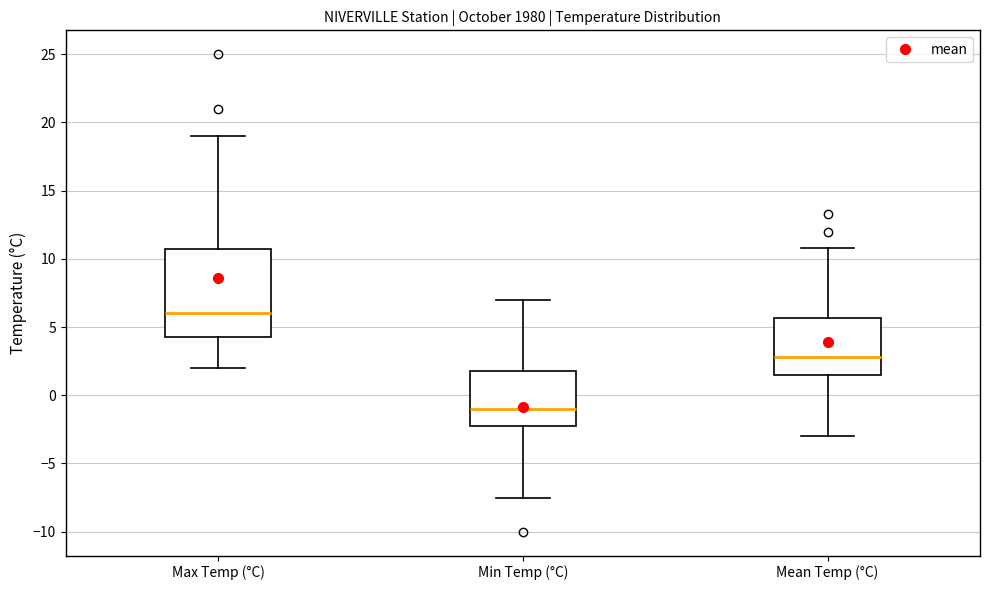

Which box's median line is the highest?

Max Temp (°C)